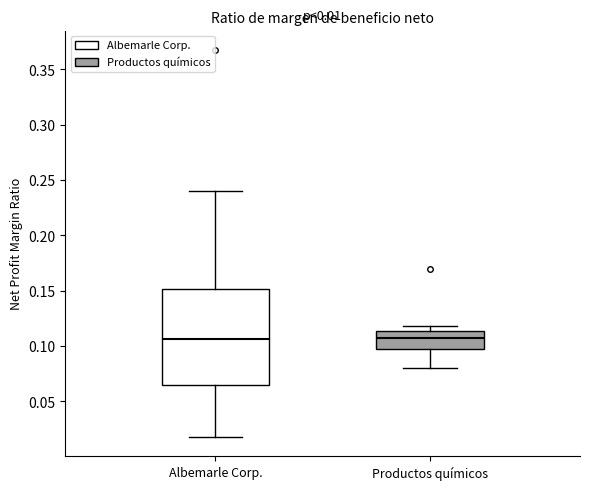

Comparing the boxes themselves (not the whiskers), which one is the tallest?

Albemarle Corp.